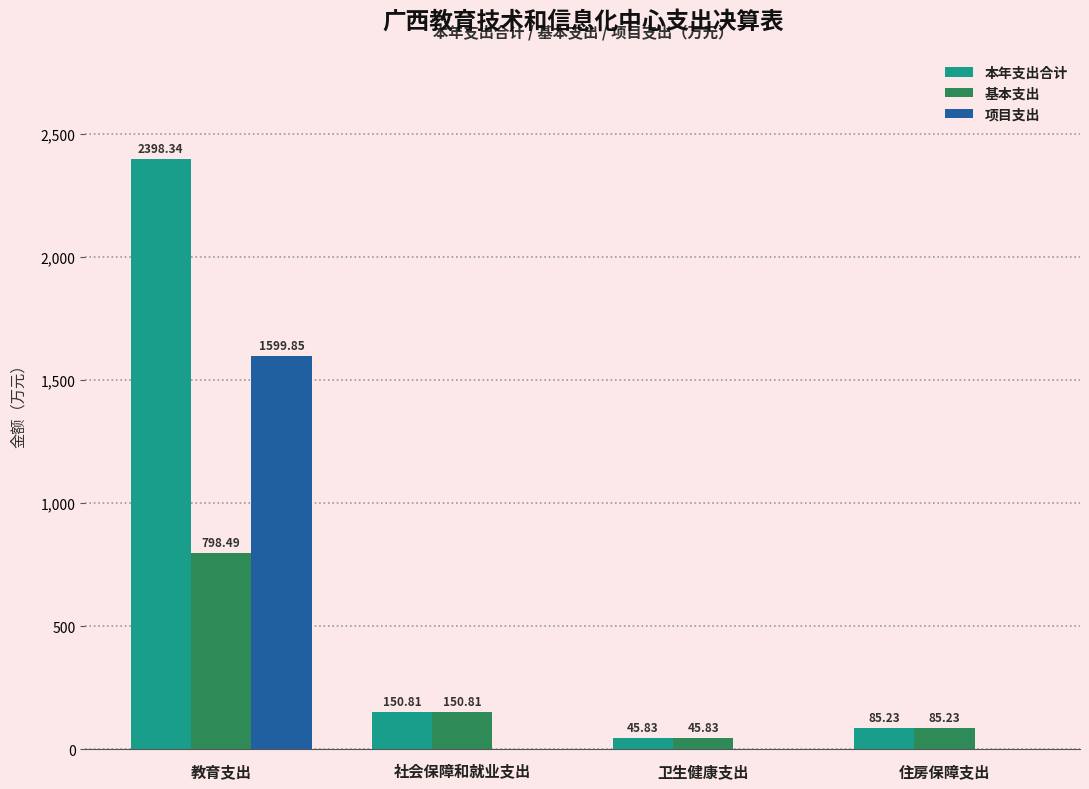

At which category is the sum across all series the highest?

教育支出